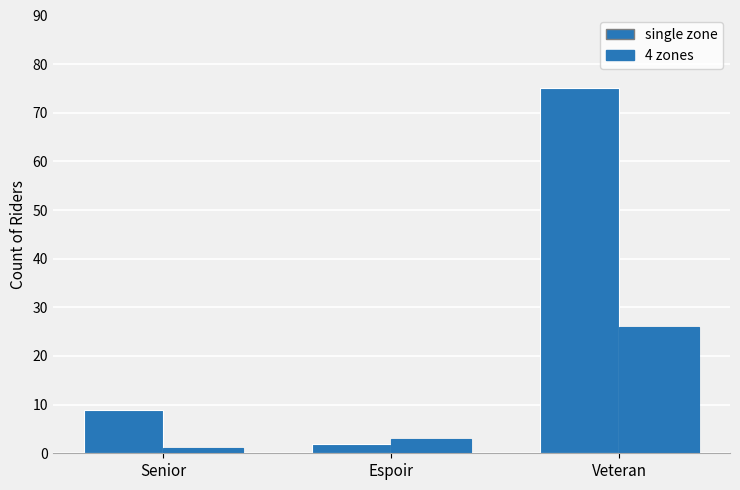

At how many categories does at least one series exceed 70?

1